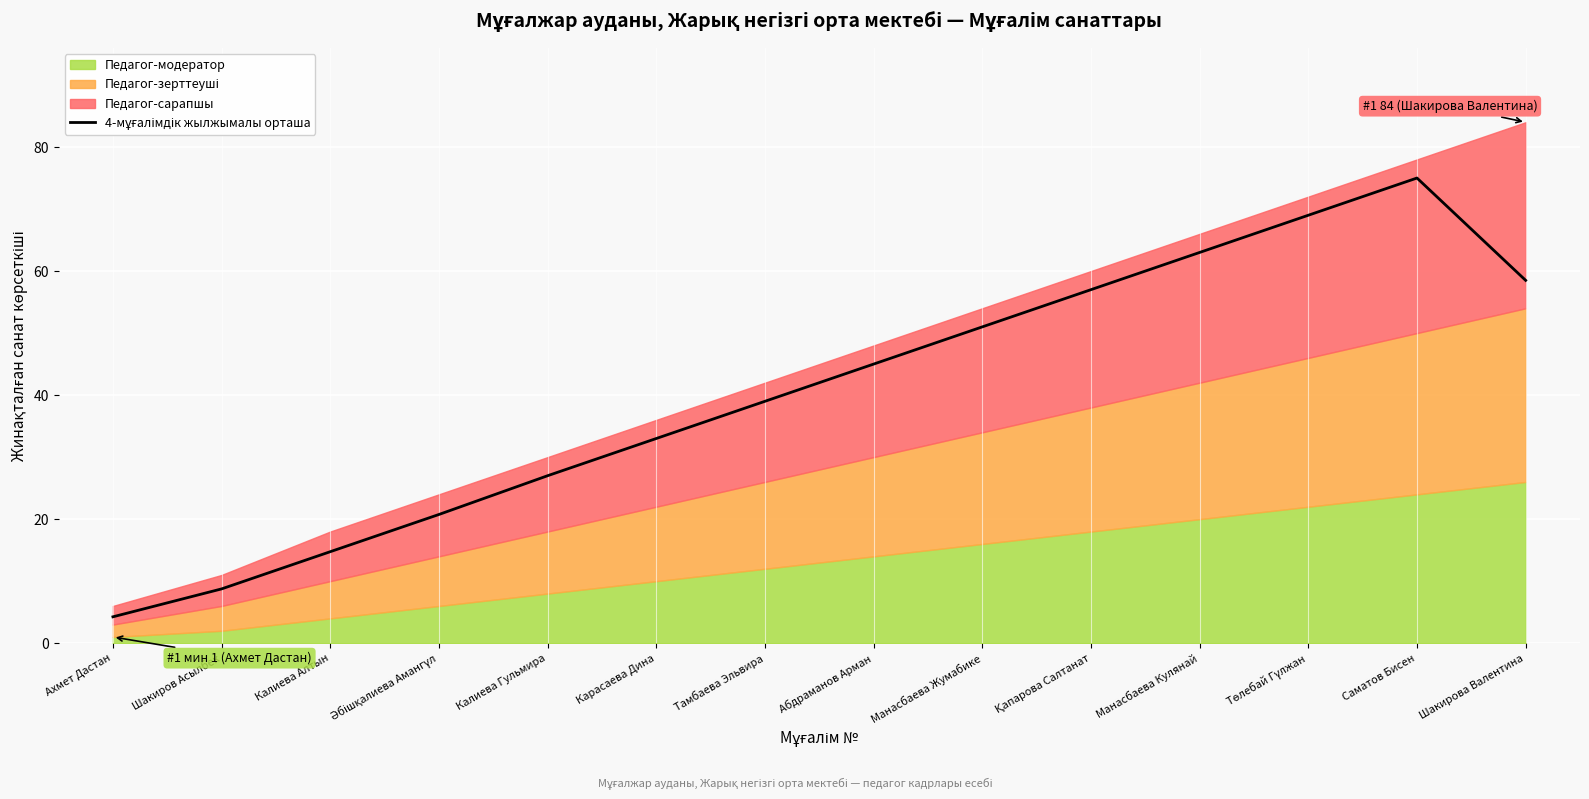

Rank the categories by value from lowest to highest.

Ахмет Дастан, Шакиров Асылбек, Калиева Алтын, Әбішқалиева Амангүл, Калиева Гульмира, Карасаева Дина, Тамбаева Эльвира, Абдраманов Арман, Манасбаева Жумабике, Қапарова Салтанат, Шакирова Валентина, Манасбаева Кулянай, Төлебай Гүлжан, Саматов Бисен